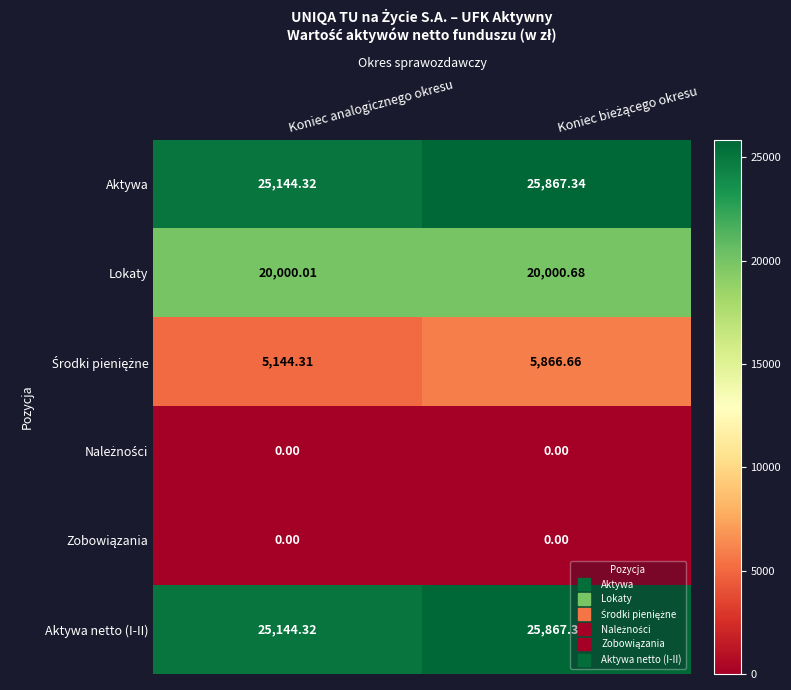

At which label is Lokaty closest to 20000?

Koniec analogicznego okresu